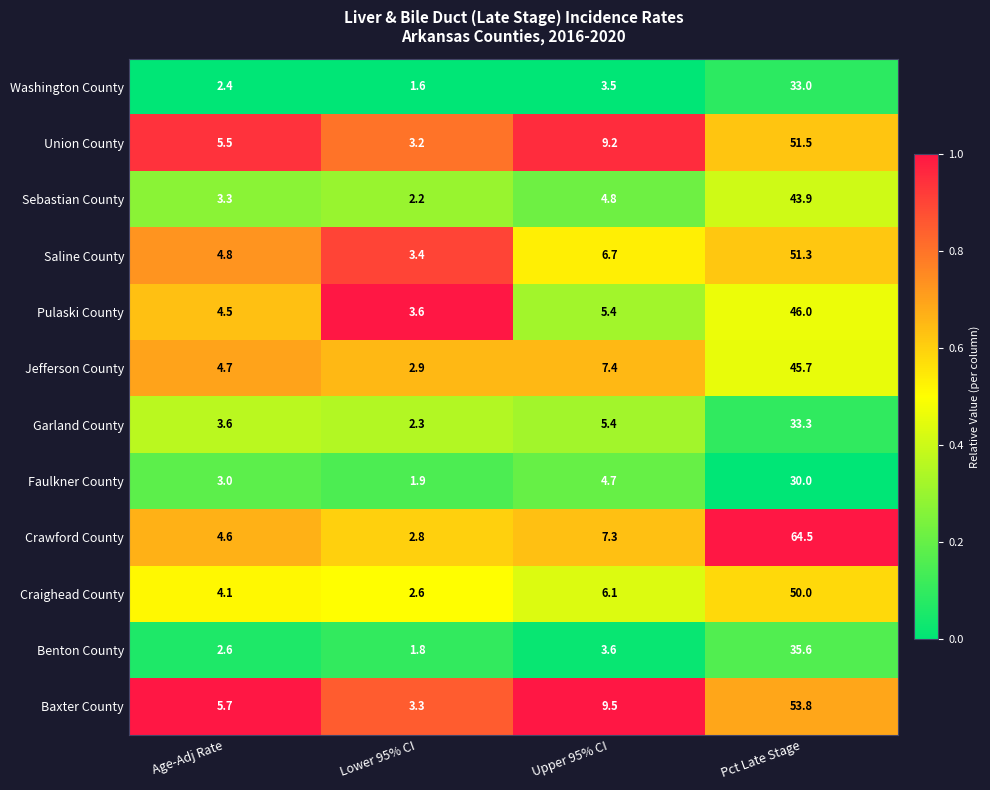

What is the difference between the highest and lowest values at Pct Late Stage?

34.5